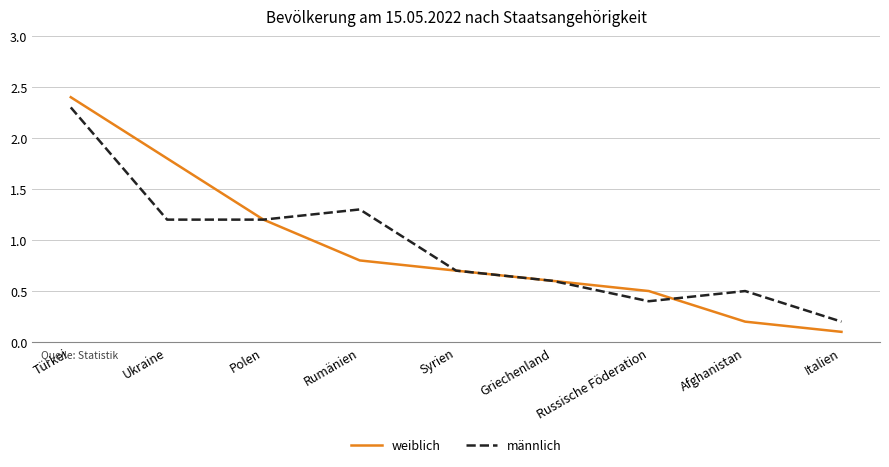

What position from the left is Rumänien?

4